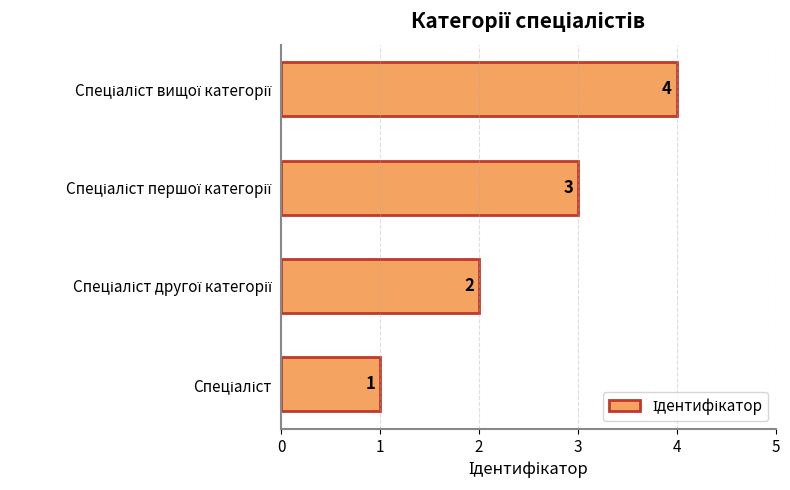

How many values are between 2 and 4?

3